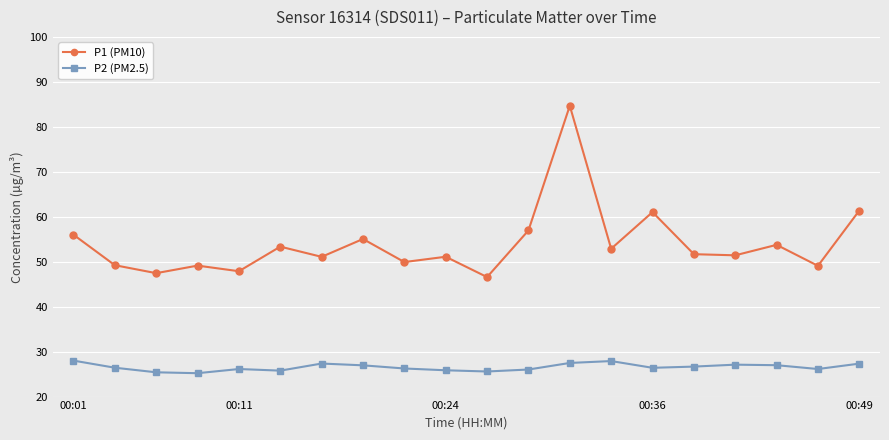

Rank the series by their maximum value, from lowest to highest.

P2 (PM2.5), P1 (PM10)